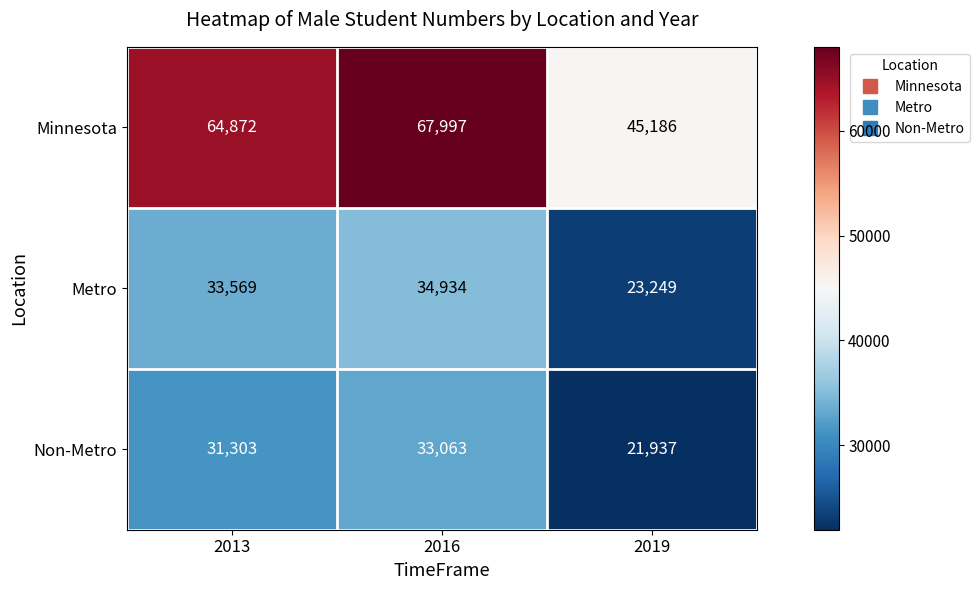

How many series are shown in this chart?

3